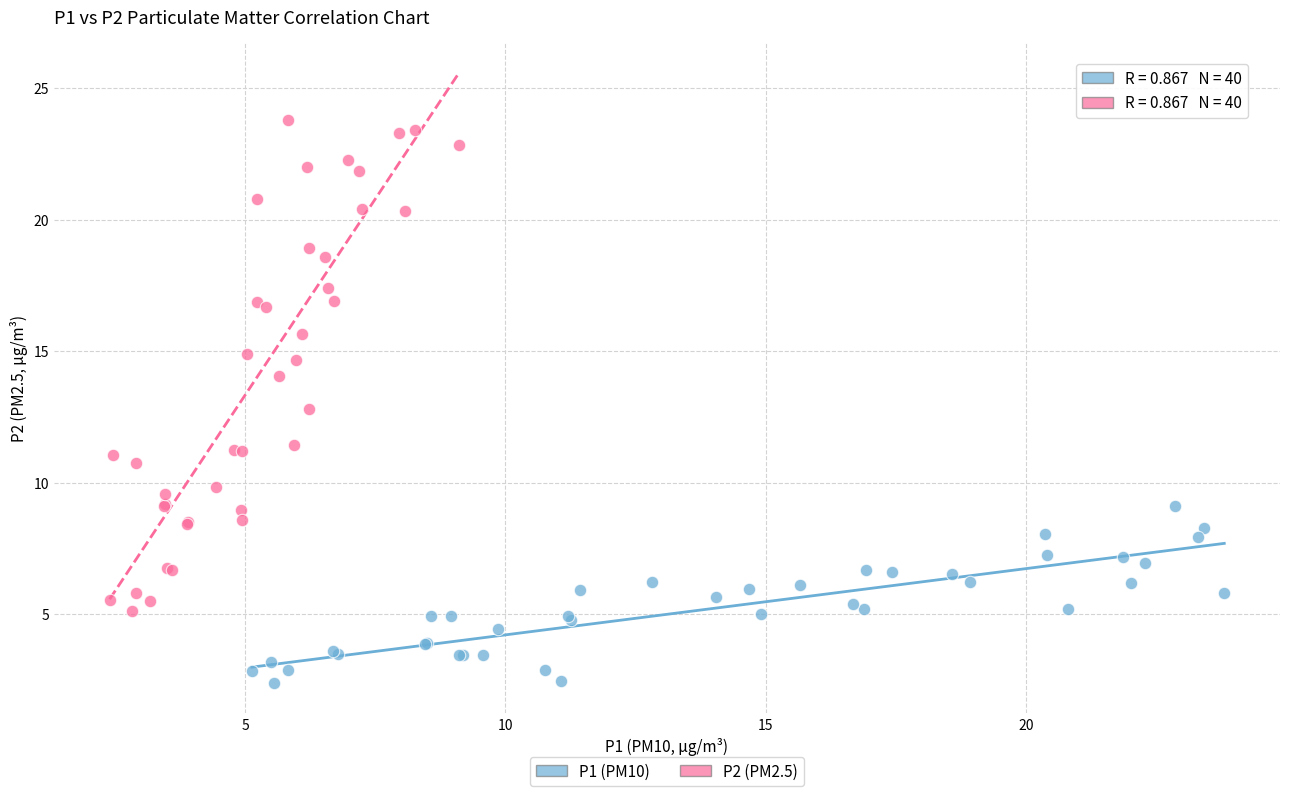

Which series contains the lowest Y value?

P1 (PM10)